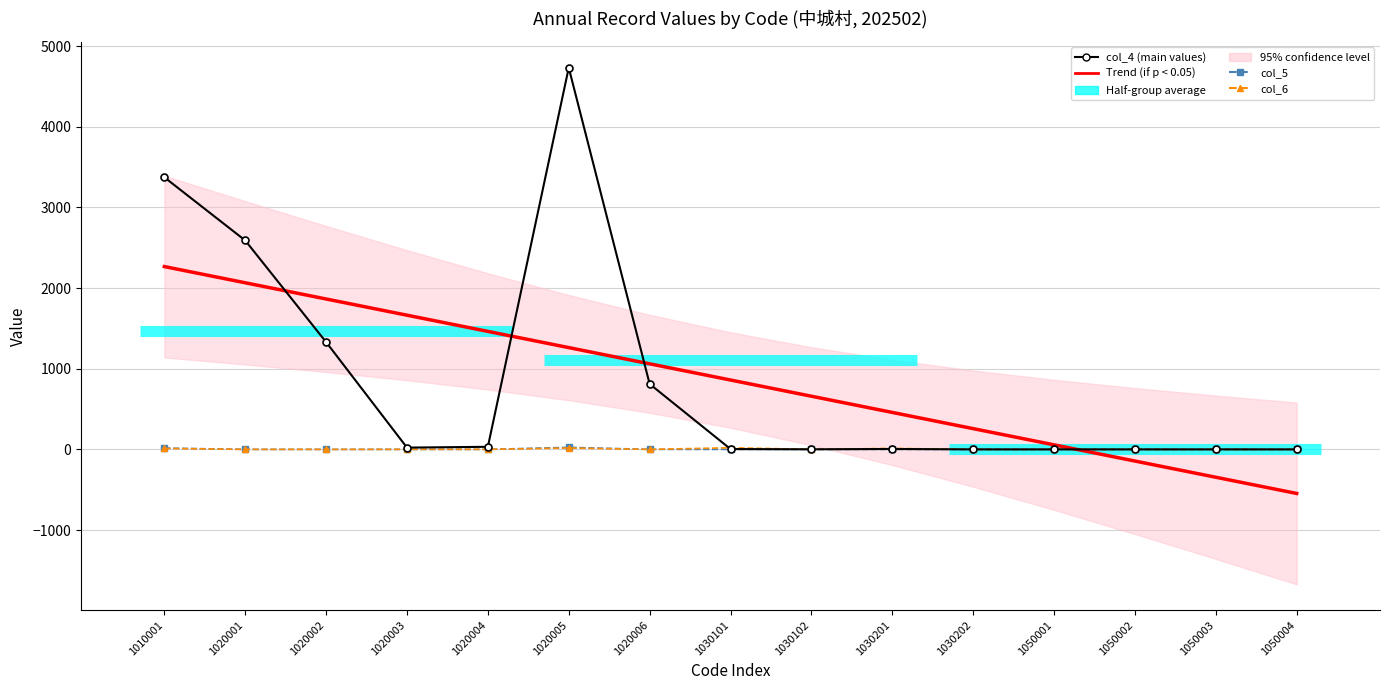

Does the chart have visible grid lines?

Yes